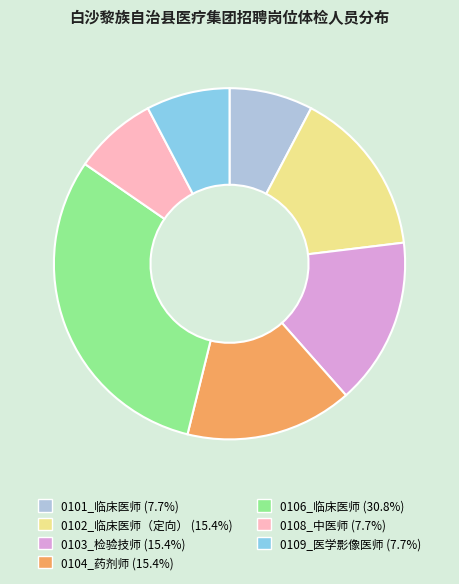

Does 0101_临床医师 represent more than half of the total?

No